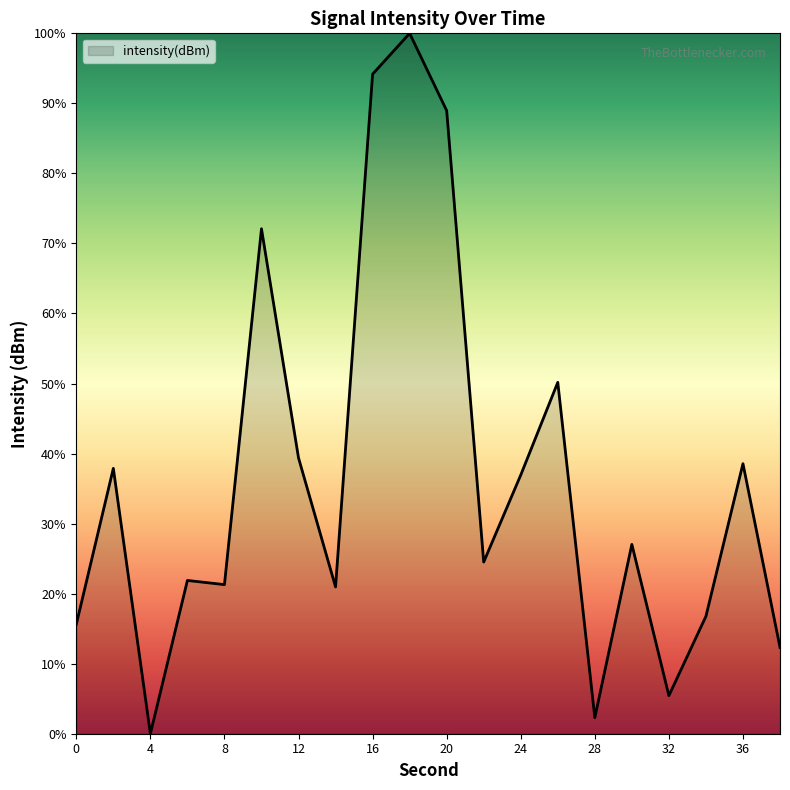

What is the difference between the maximum and minimum values?

100.0